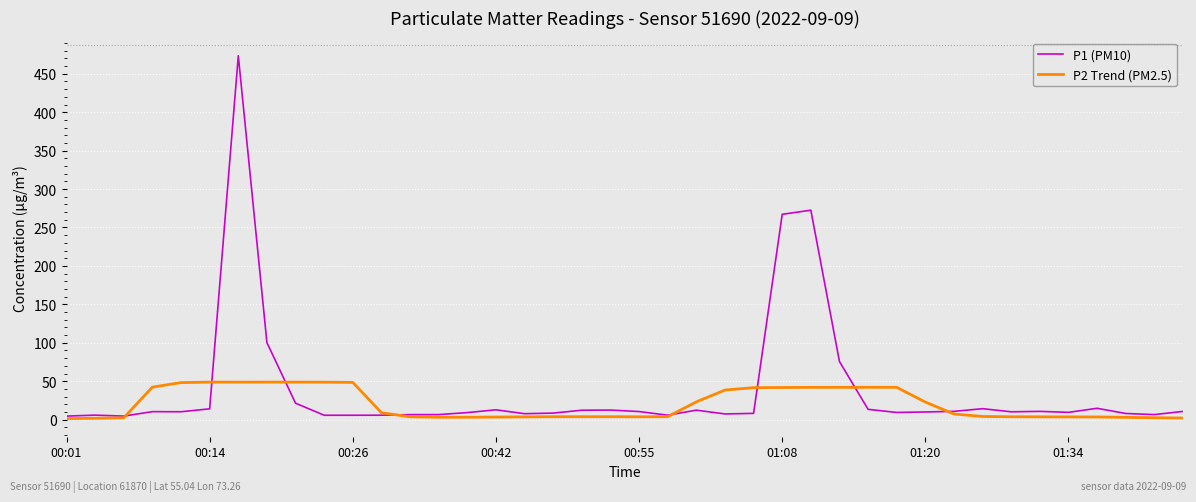

List the series in order of their peak value, highest first.

P1 (PM10), P2 Trend (PM2.5)